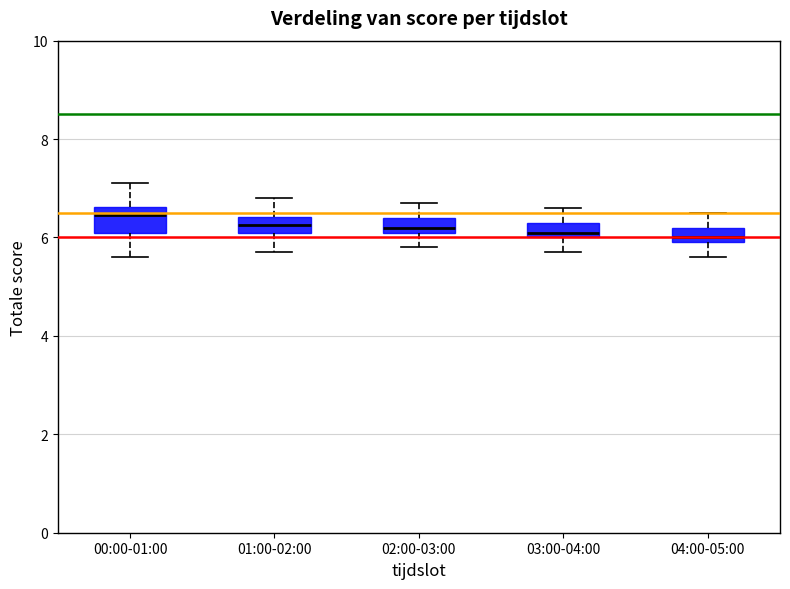

Where does the upper whisker of the box for 04:00-05:00 end on the y-axis? The values are not printed on the chart, so give them approximately, as read against the axis.

6.6